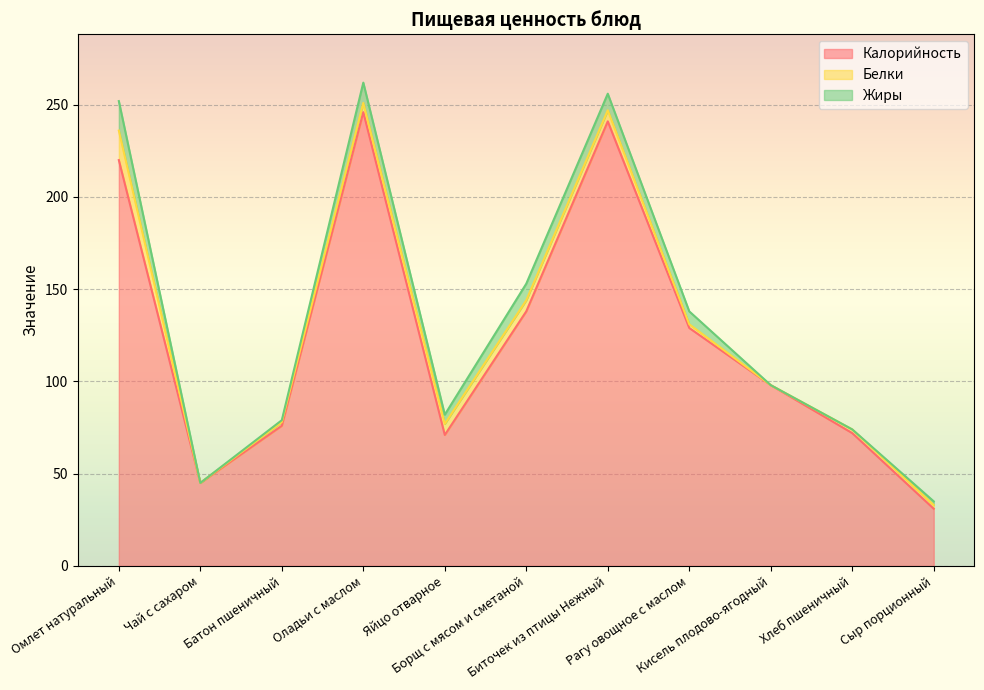

True or false: Жиры and Калорийность intersect in this chart.

False